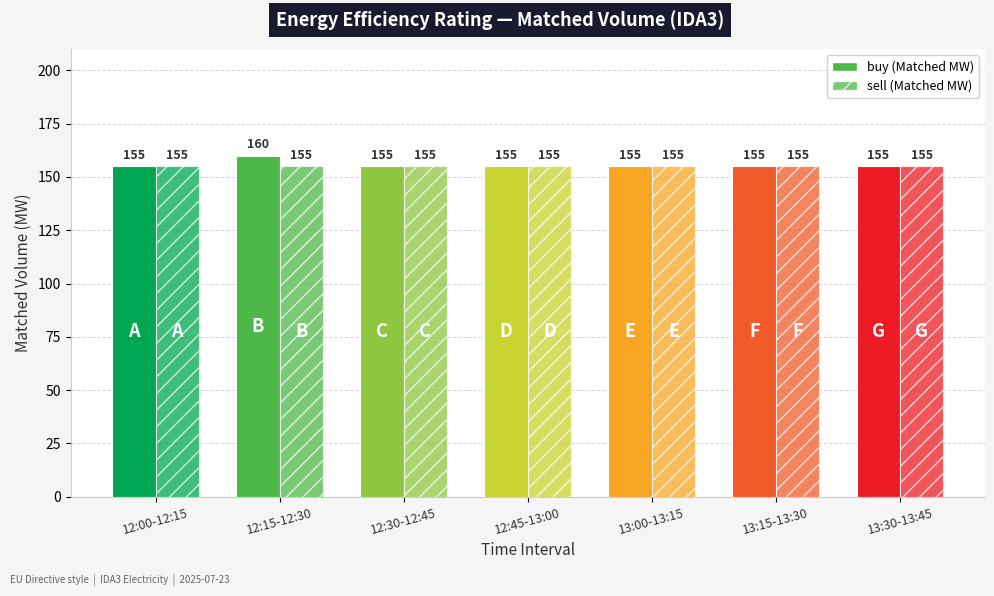

What is the value of the buy bar at the 3rd from the left?

155